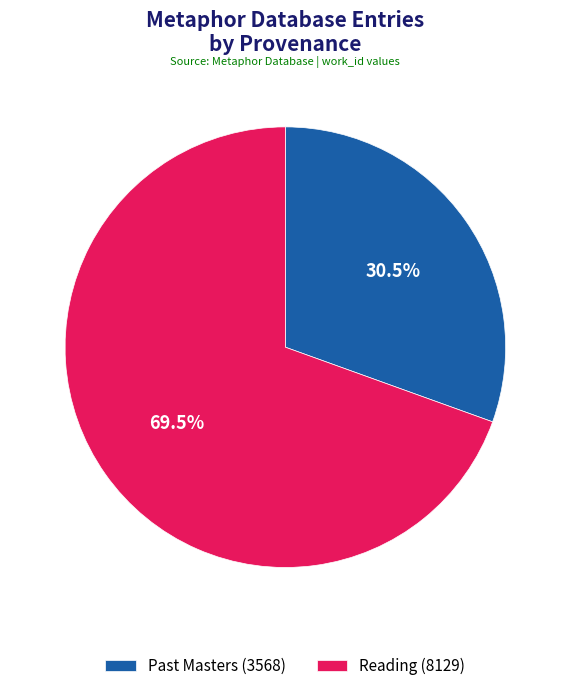

How many slices are in this pie chart?

2